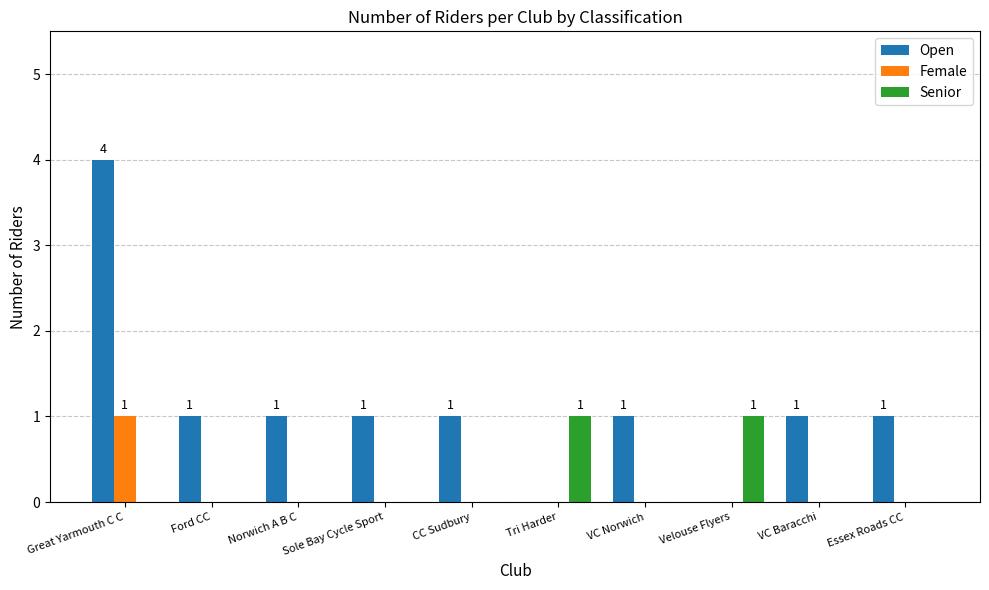

What is the maximum value shown in the chart?

4